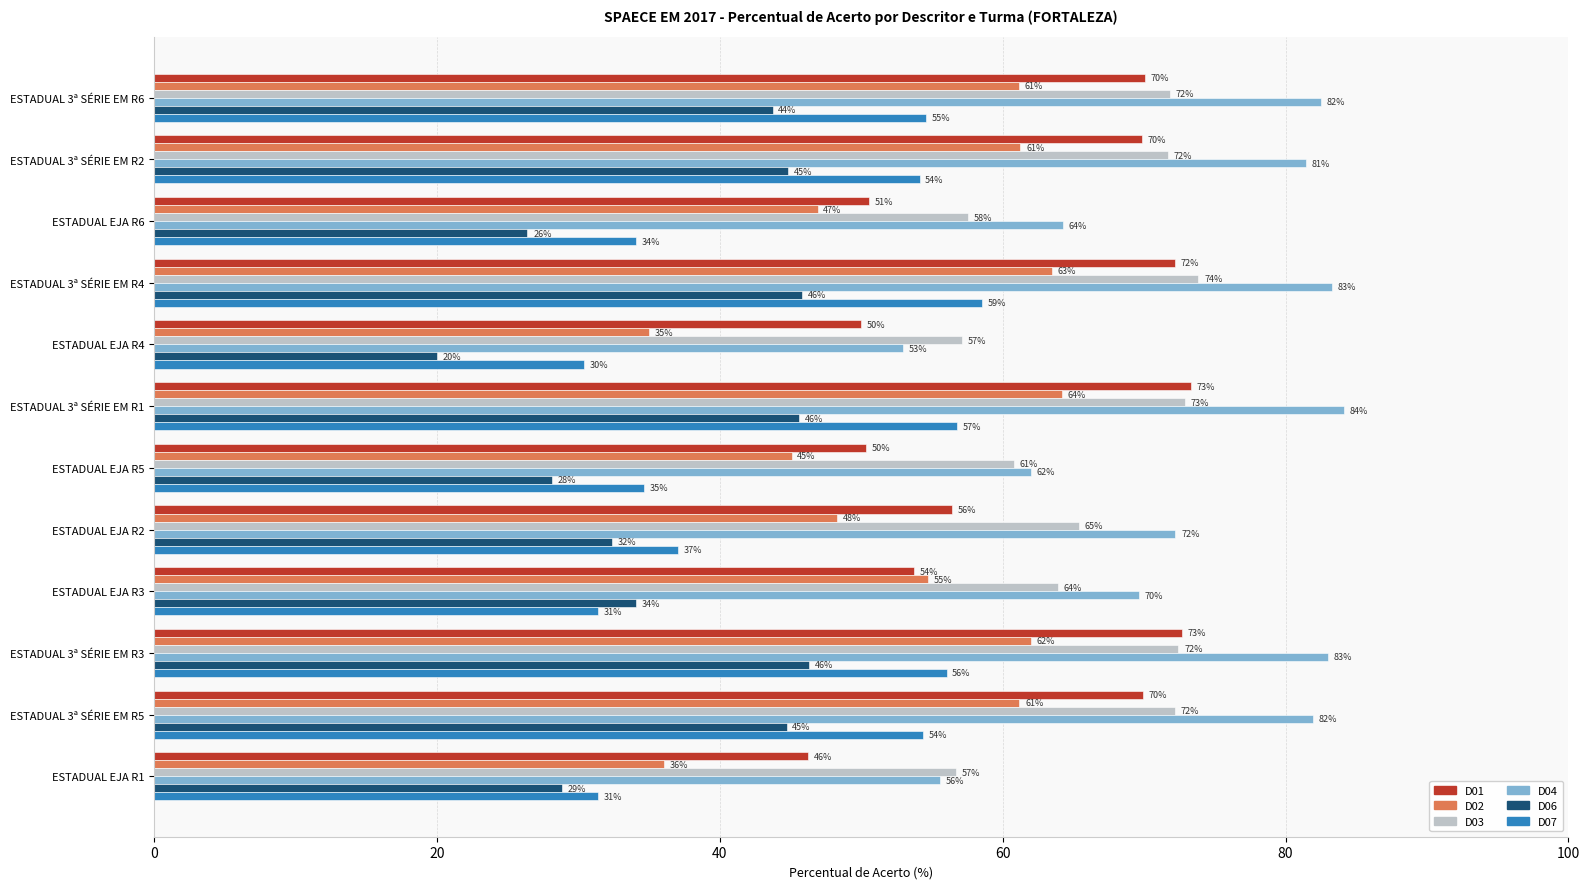

What is the minimum value for D01?

46.2